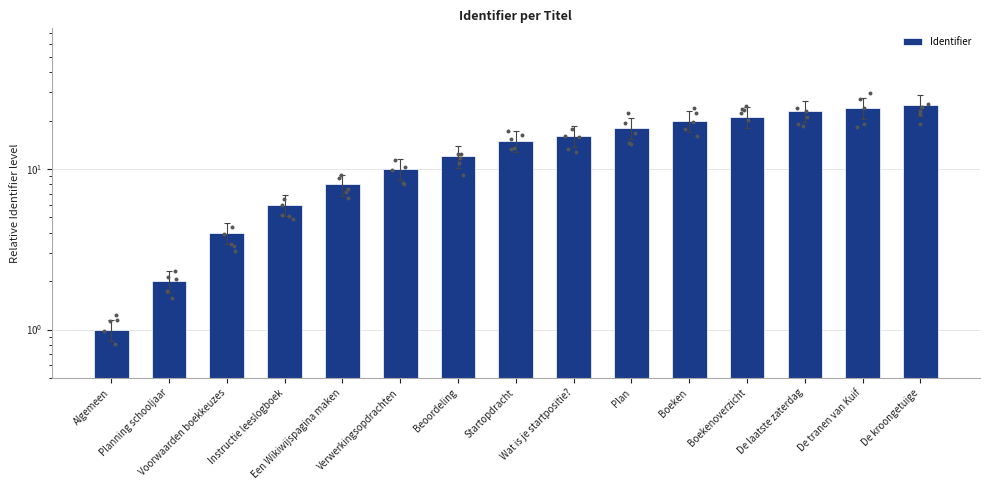

What is the ratio of the value at De laatste zaterdag to the value at Een Wikiwijspagina maken?

2.9